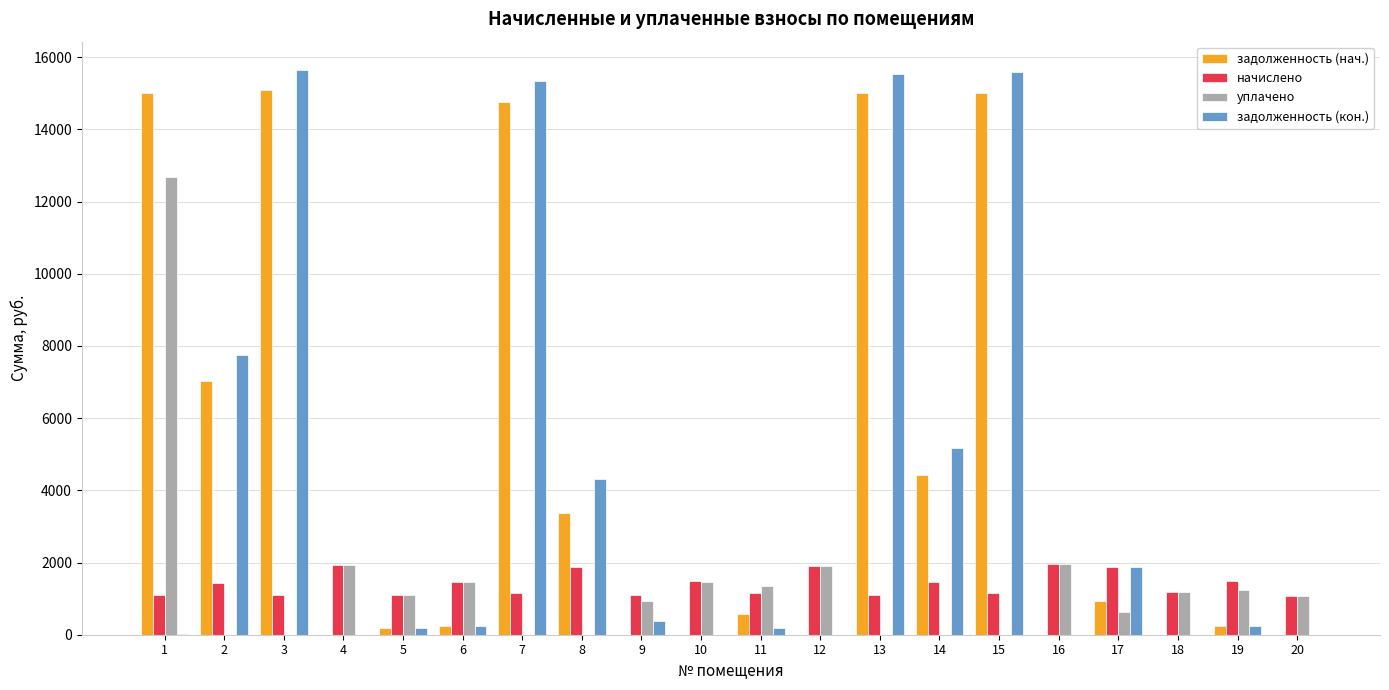

Is the value of уплачено at 5 greater than the value of задолженность (кон.) at 6?

Yes